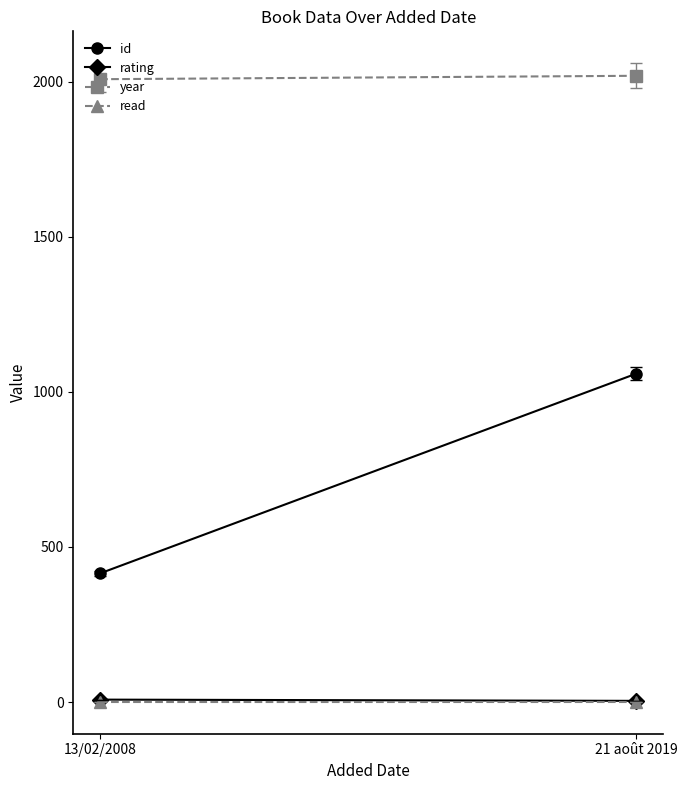

Reading right to left, list all the values displayed in this chart.

id: 1059	415
rating: 4	8
year: 2019	2008
read: 1	1